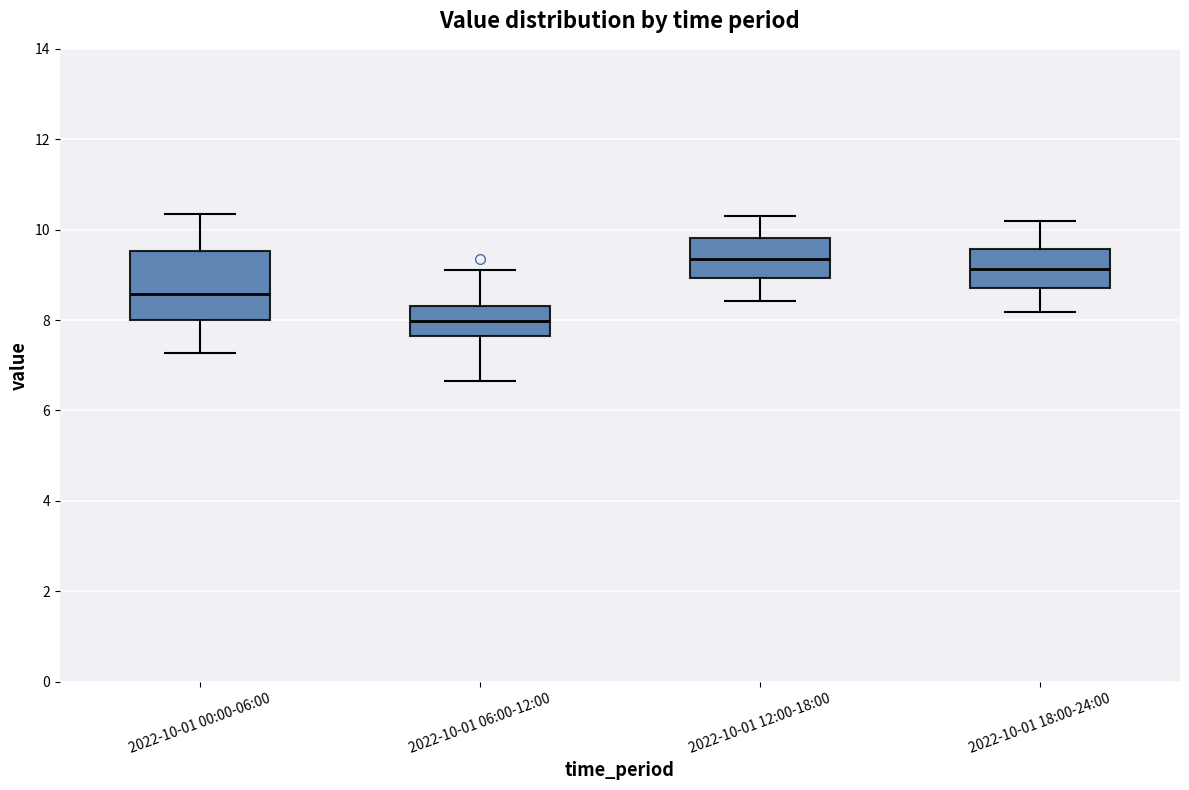

Reading left to right, transcribe this box plot: for each box, give where its median line is, the range the box spans, and where its two whiskers end, as read against the y-axis. The values are not printed on the chart, so give them approximately, as read against the axis.

2022-10-01 00:00-06:00: median 8.6, box 8.0 to 9.6, whiskers 7.2 to 10.4
2022-10-01 06:00-12:00: median 8.0, box 7.6 to 8.4, whiskers 6.6 to 9.2
2022-10-01 12:00-18:00: median 9.4, box 9.0 to 9.8, whiskers 8.4 to 10.4
2022-10-01 18:00-24:00: median 9.2, box 8.8 to 9.6, whiskers 8.2 to 10.2